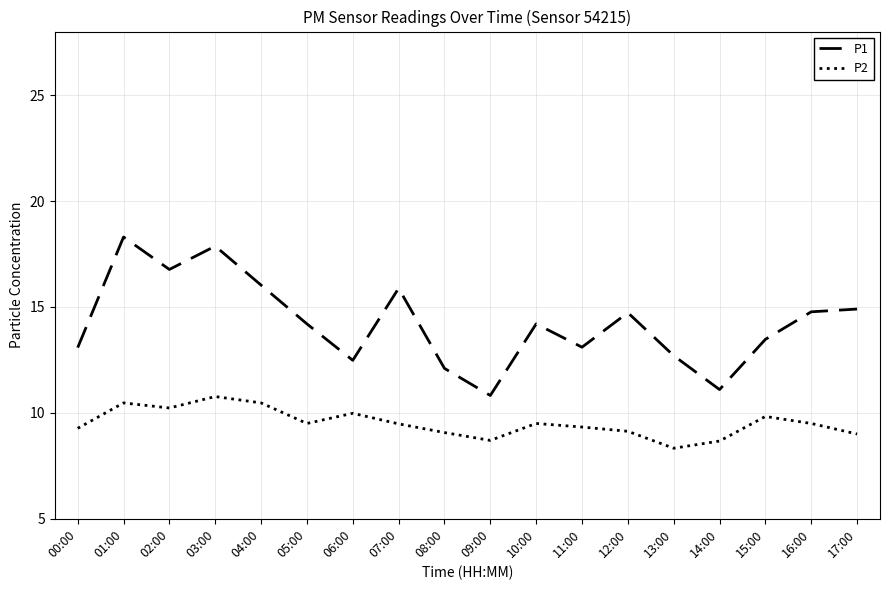

Rank the series by their average value, from lowest to highest.

P2, P1